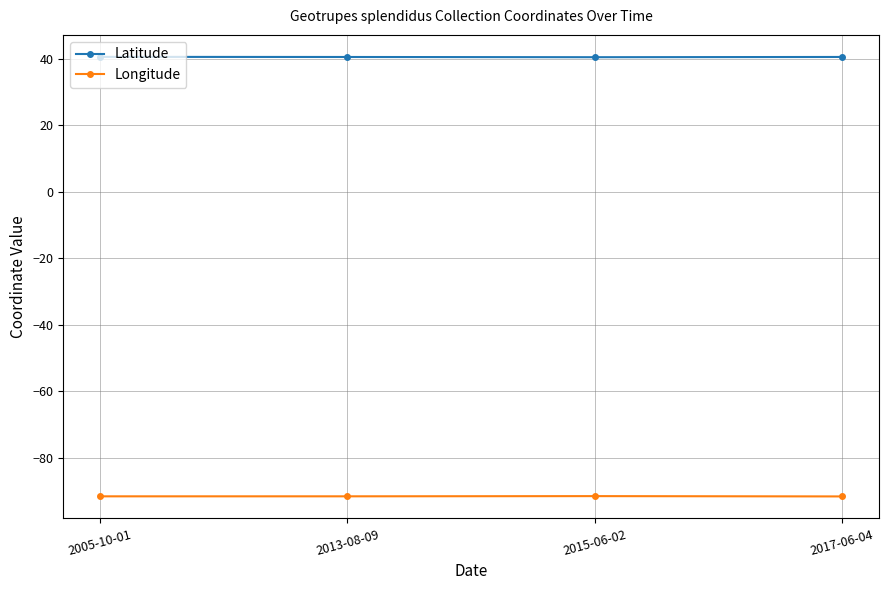

Is it true that Latitude equals 20.5 at 2017-06-04?

False